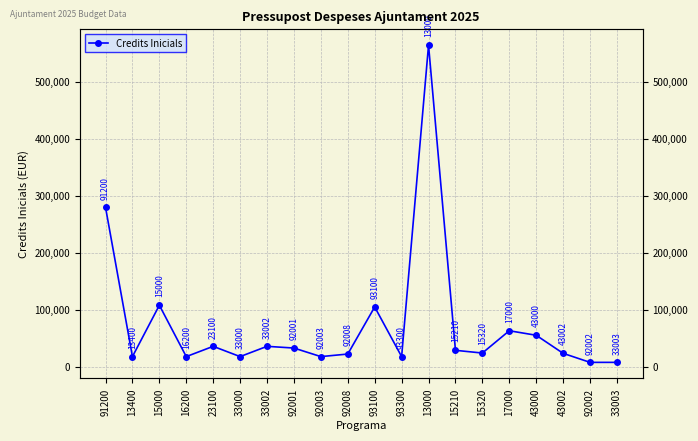

What is the greatest value displayed?

563690